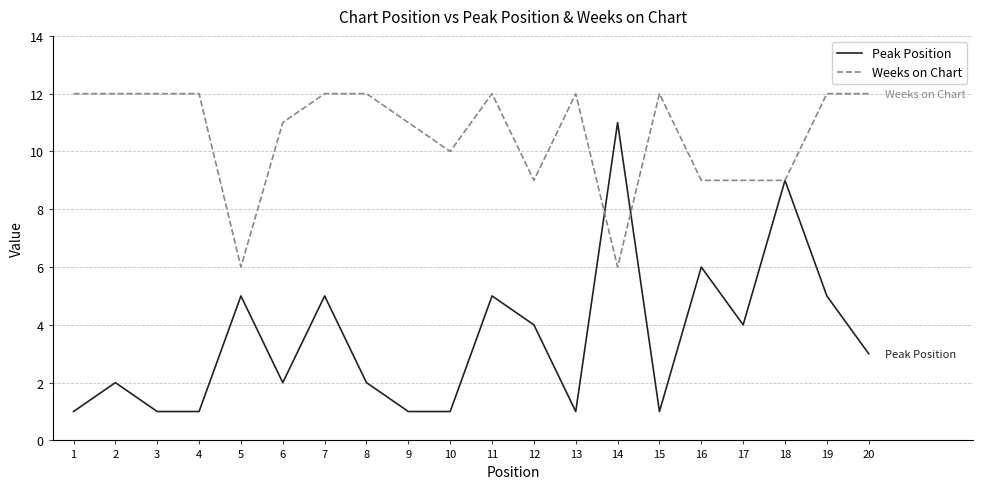

Is it true that Weeks on Chart equals 14 at 16?

False